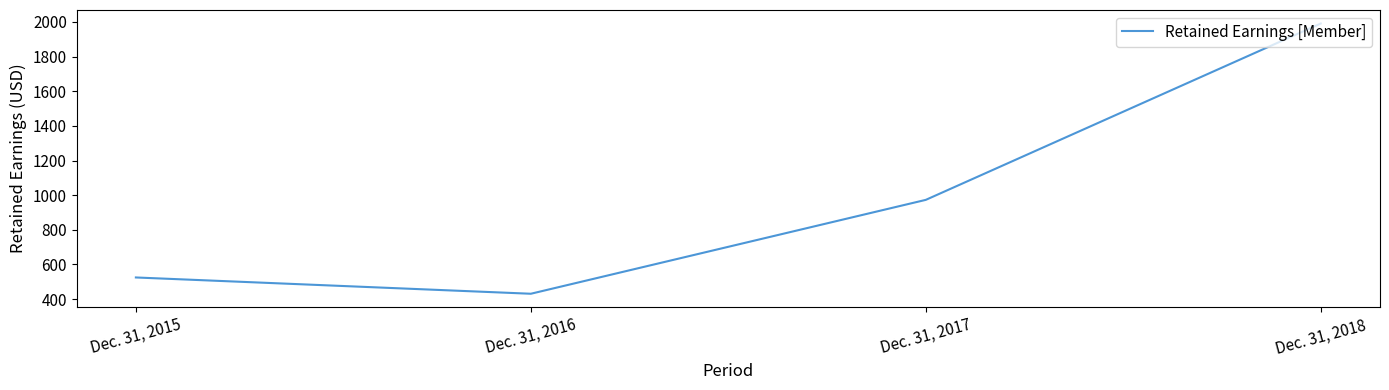

Reading left to right, list all the values displayed in this chart.

Dec. 31, 2015=525	Dec. 31, 2016=431	Dec. 31, 2017=973	Dec. 31, 2018=1991